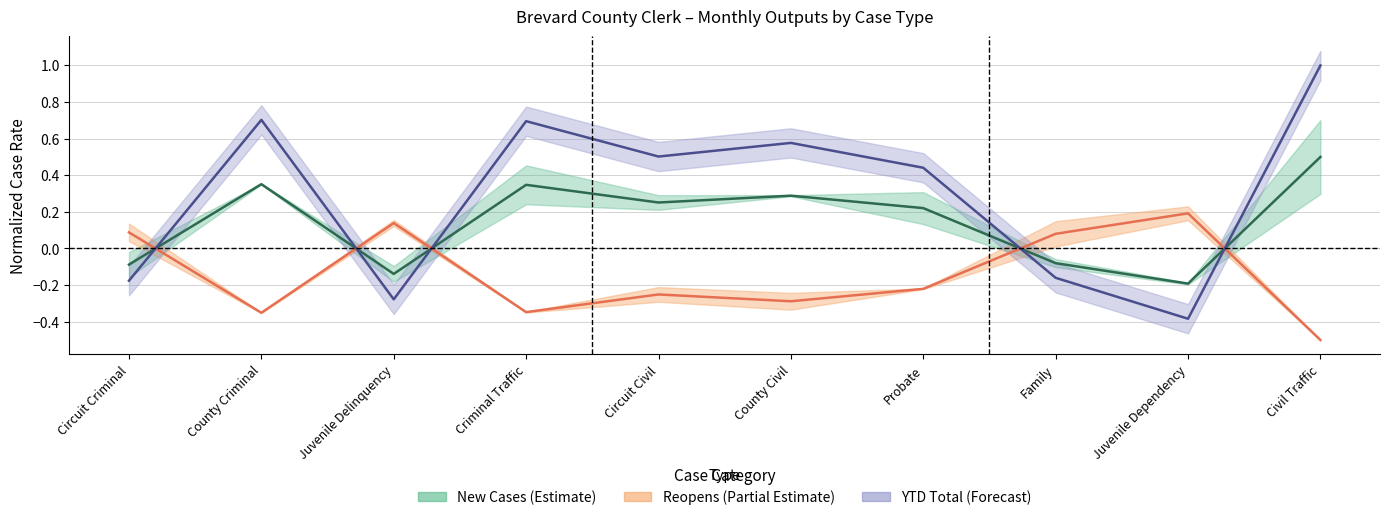

Which has a higher value, Probate or Circuit Criminal?

Probate